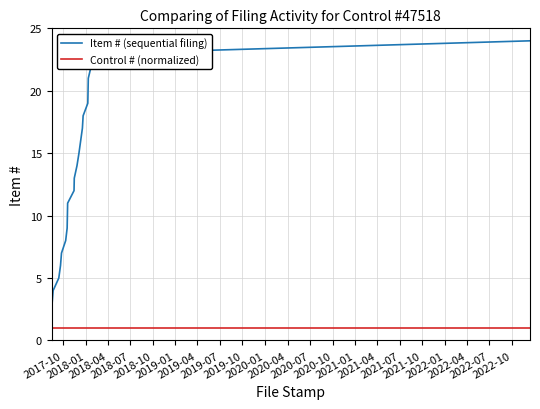

How many data points does each series have?

24